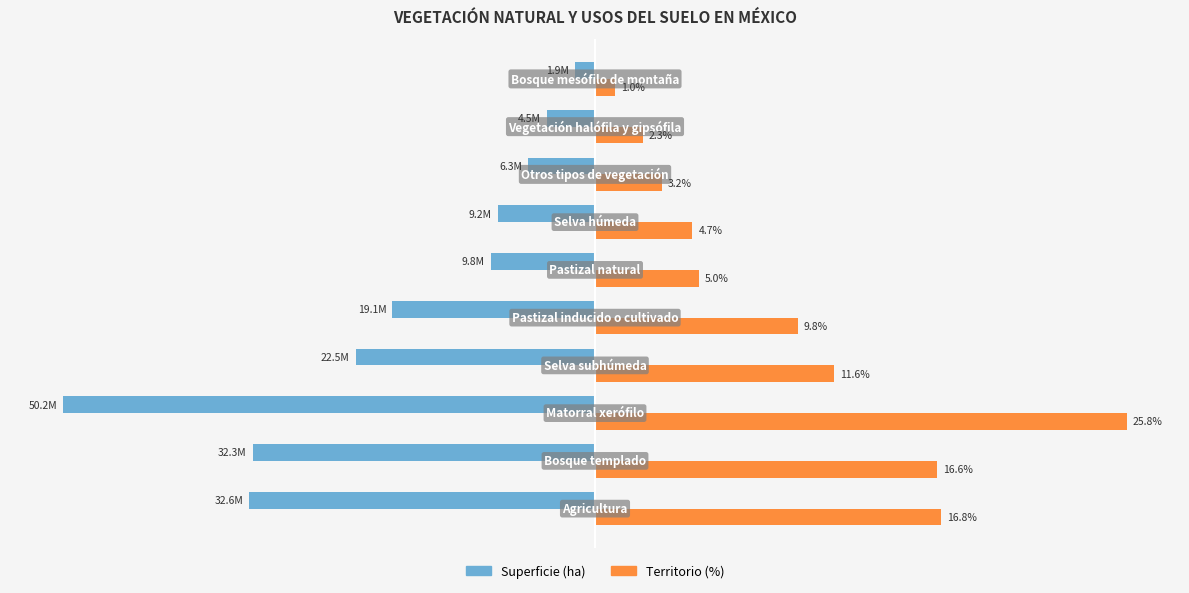

List the series in order of their overall mean, lowest first.

Superficie (ha), Territorio (%)